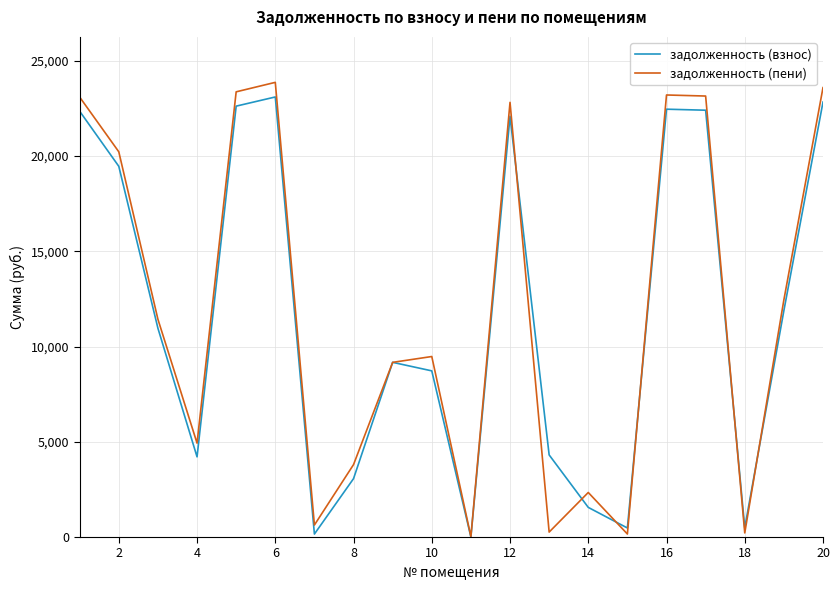

What is the highest value of the задолженность (пени) series?

23872.4